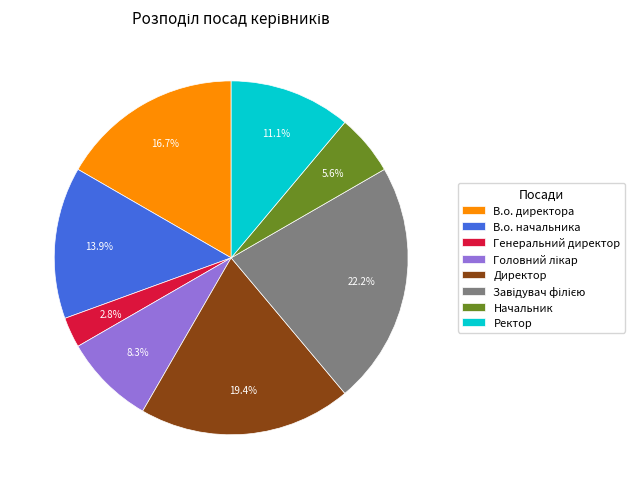

Is there any slice that represents more than half of the pie?

No